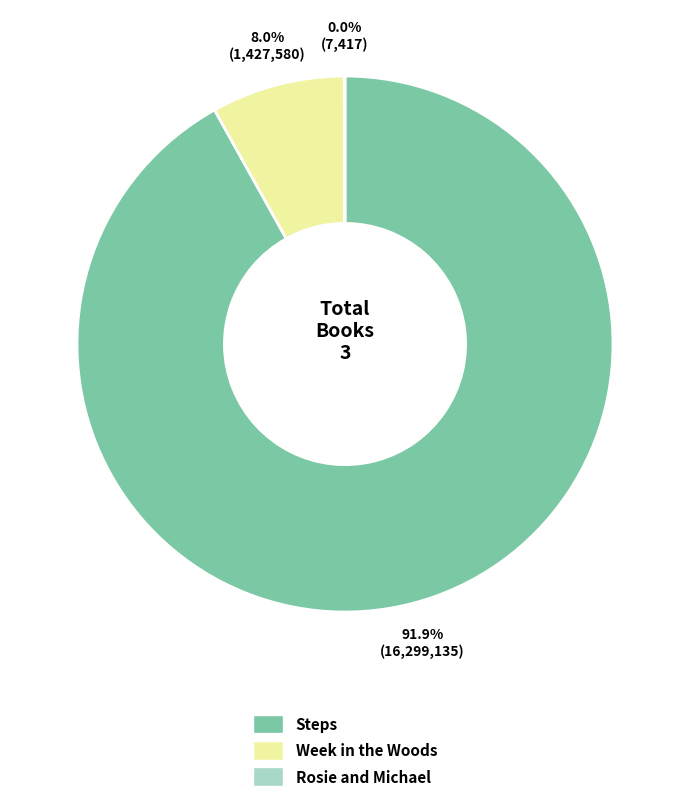

Which category accounts for the majority?

Steps